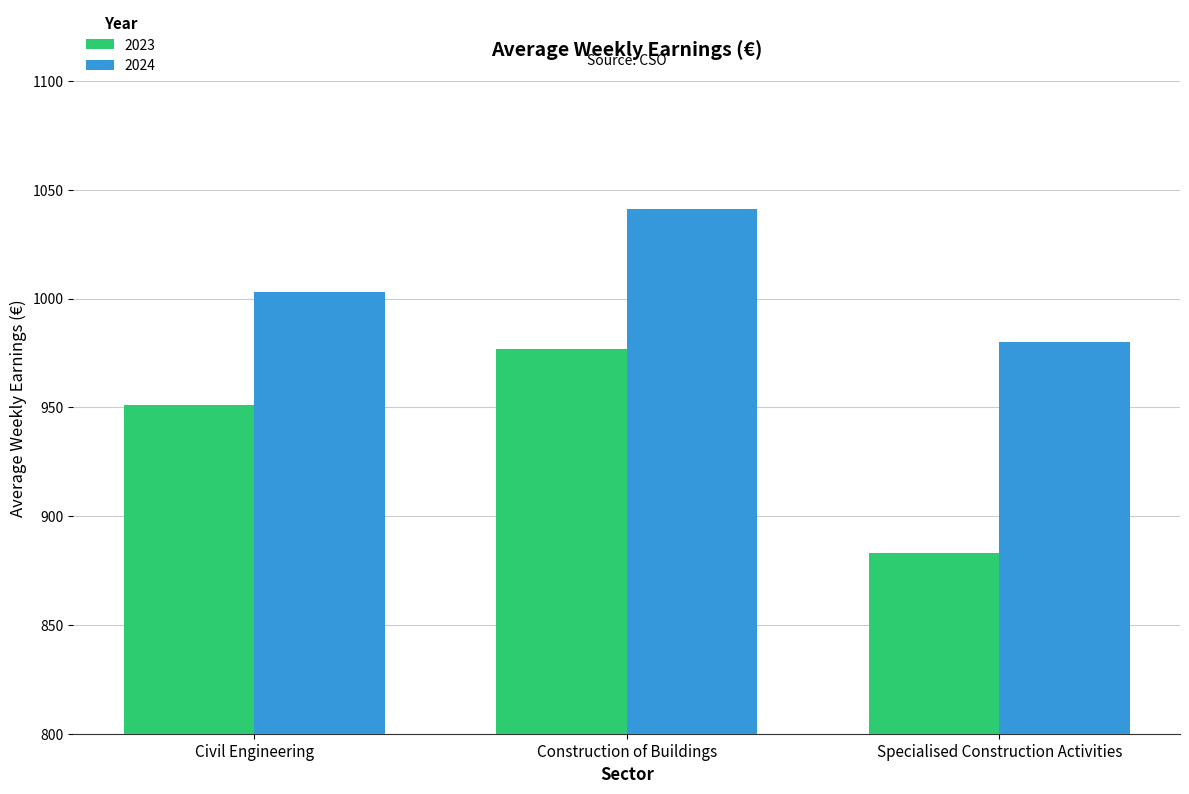

What is the label of the 3rd bar from the left?

Specialised Construction Activities